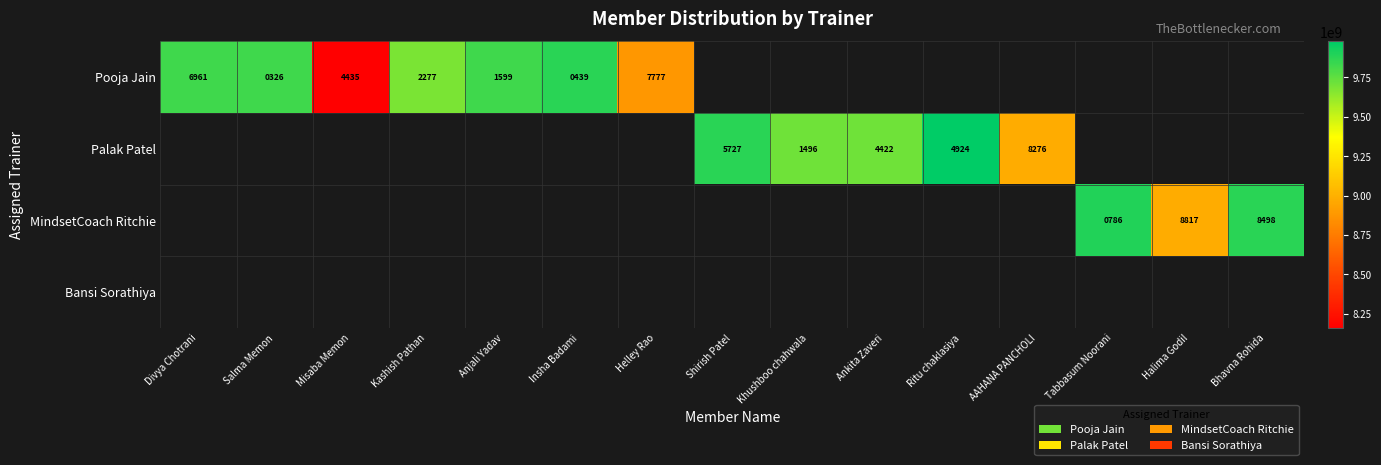

Is the value of Palak Patel at Khushboo chahwala greater than the value of Pooja Jain at Insha Badami?

Yes